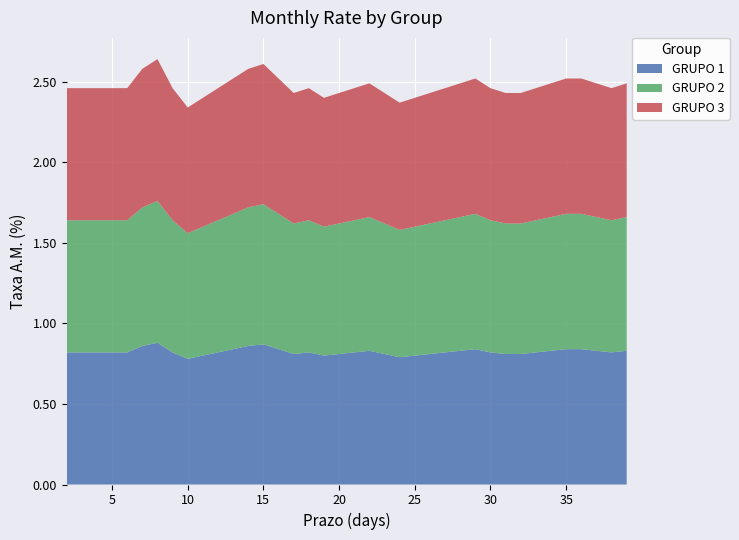

Reading right to left, list all the values displayed in this chart.

GRUPO 1: 39=0.8	38=0.8	37=0.8	36=0.8	35=0.8	34=0.8	33=0.8	32=0.8	31=0.8	30=0.8	29=0.8	28=0.8	27=0.8	26=0.8	25=0.8	24=0.8	23=0.8	22=0.8	21=0.8	20=0.8	19=0.8	18=0.8	17=0.8	16=0.8	15=0.9	14=0.9	13=0.8	12=0.8	11=0.8	10=0.8	9=0.8	8=0.9	7=0.9	6=0.8	5=0.8	4=0.8	3=0.8	2=0.8
GRUPO 2: 39=0.8	38=0.8	37=0.8	36=0.8	35=0.8	34=0.8	33=0.8	32=0.8	31=0.8	30=0.8	29=0.8	28=0.8	27=0.8	26=0.8	25=0.8	24=0.8	23=0.8	22=0.8	21=0.8	20=0.8	19=0.8	18=0.8	17=0.8	16=0.8	15=0.9	14=0.9	13=0.8	12=0.8	11=0.8	10=0.8	9=0.8	8=0.9	7=0.9	6=0.8	5=0.8	4=0.8	3=0.8	2=0.8
GRUPO 3: 39=0.8	38=0.8	37=0.8	36=0.8	35=0.8	34=0.8	33=0.8	32=0.8	31=0.8	30=0.8	29=0.8	28=0.8	27=0.8	26=0.8	25=0.8	24=0.8	23=0.8	22=0.8	21=0.8	20=0.8	19=0.8	18=0.8	17=0.8	16=0.8	15=0.9	14=0.9	13=0.8	12=0.8	11=0.8	10=0.8	9=0.8	8=0.9	7=0.9	6=0.8	5=0.8	4=0.8	3=0.8	2=0.8